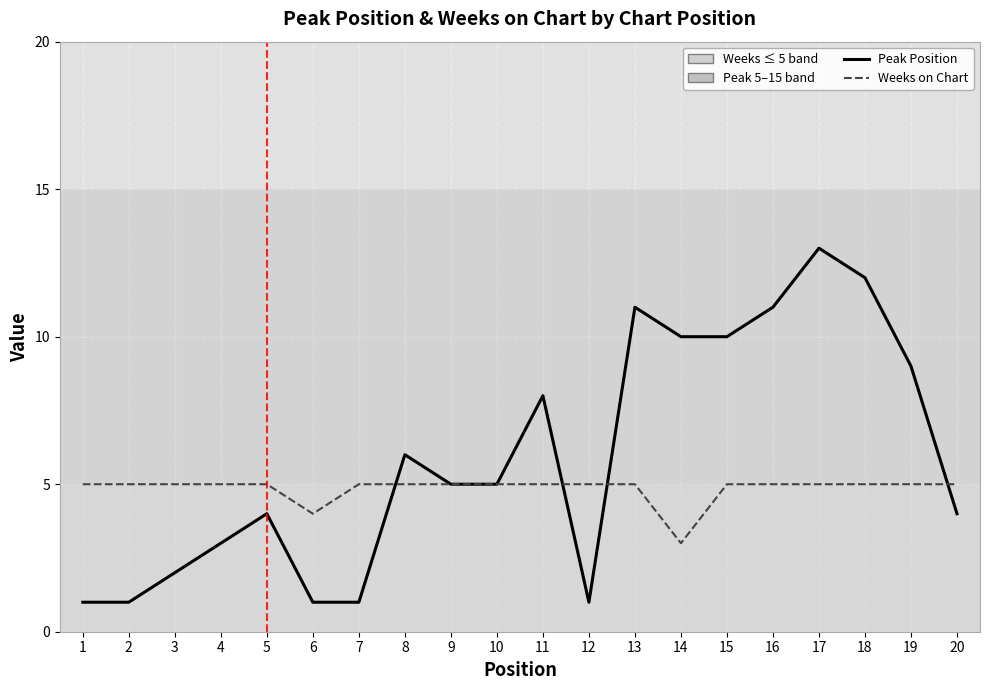

True or false: Peak Position and Weeks on Chart intersect in this chart.

True